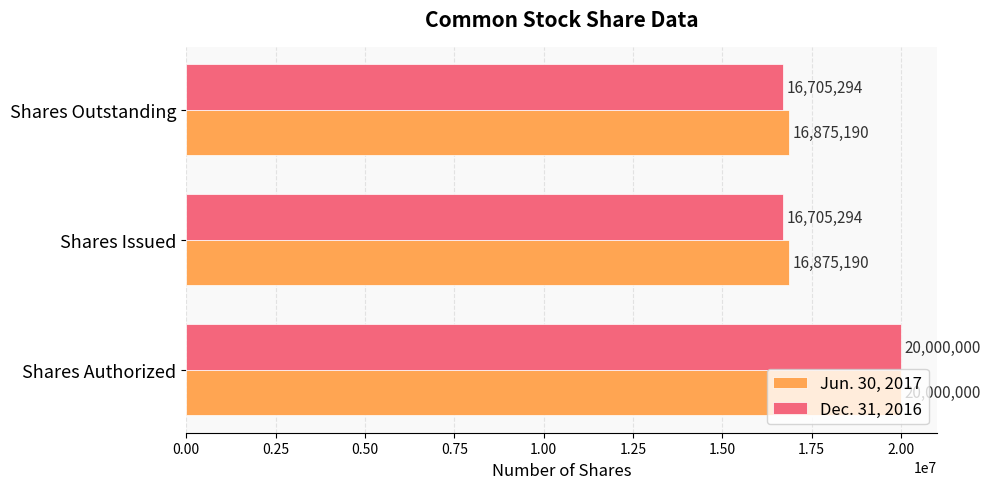

What is the lowest value of the Dec. 31, 2016 series?

16705294